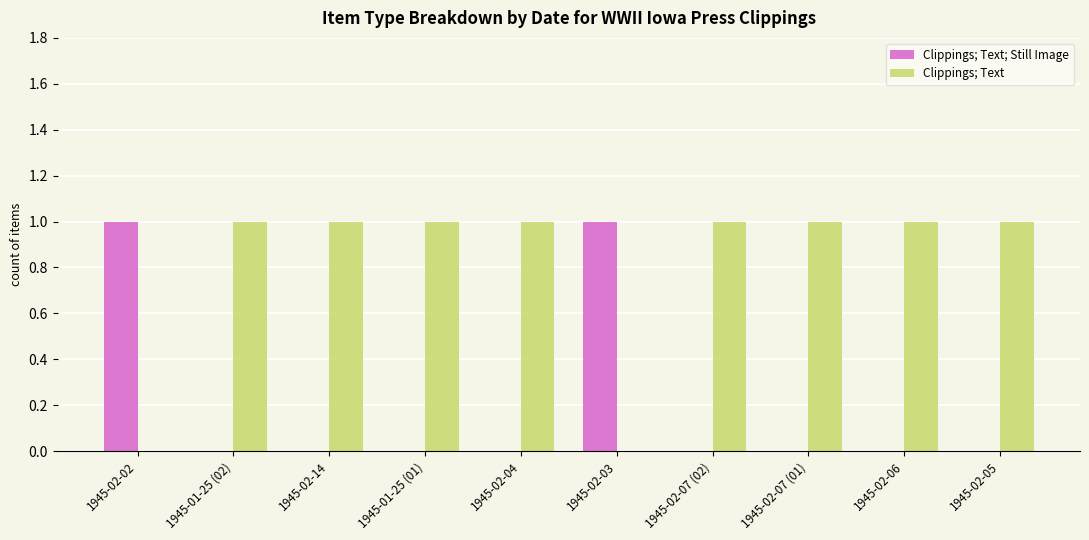

True or false: Clippings; Text has a value of 0 at 1945-02-04.

False